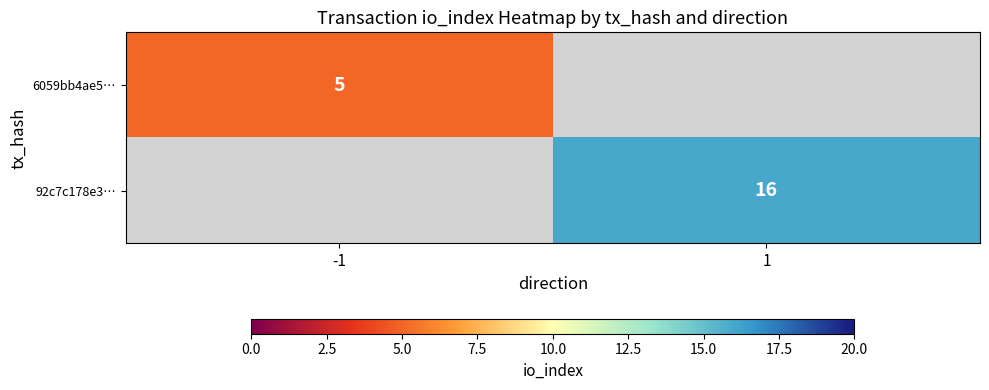

Is it true that 92c7c178e3… equals 6 at 1?

False